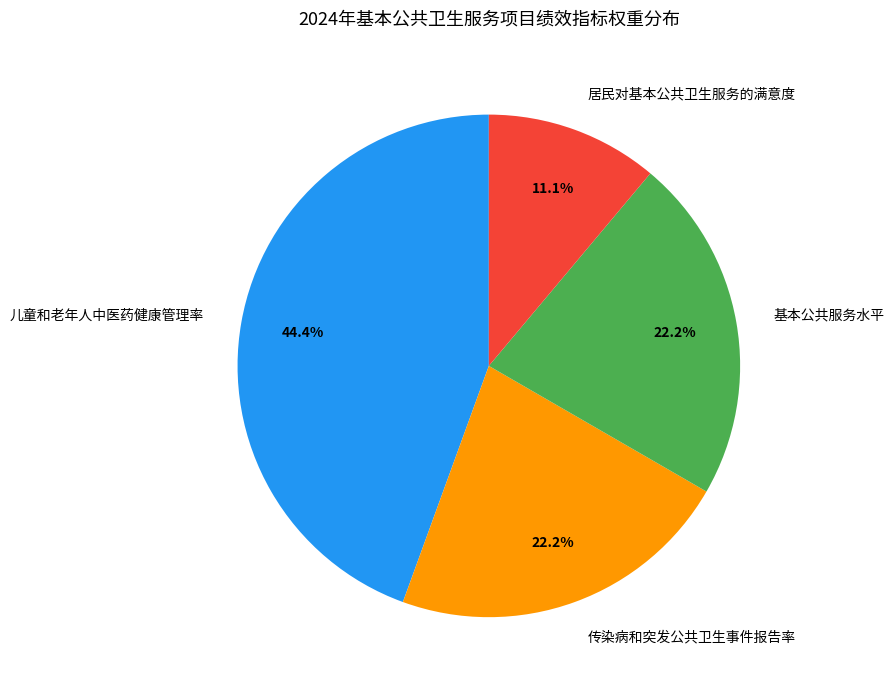

Does 基本公共服务水平 represent more than half of the total?

No